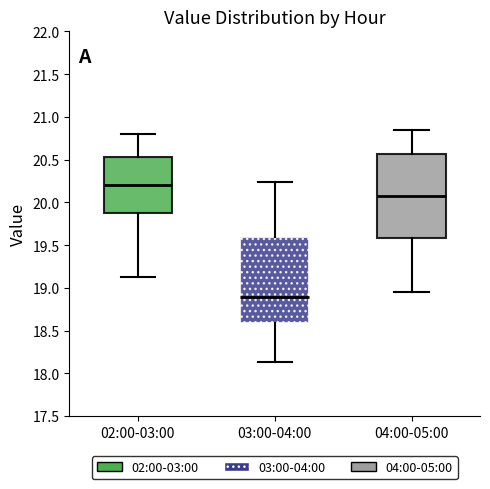

Which box has the highest median line?

02:00-03:00